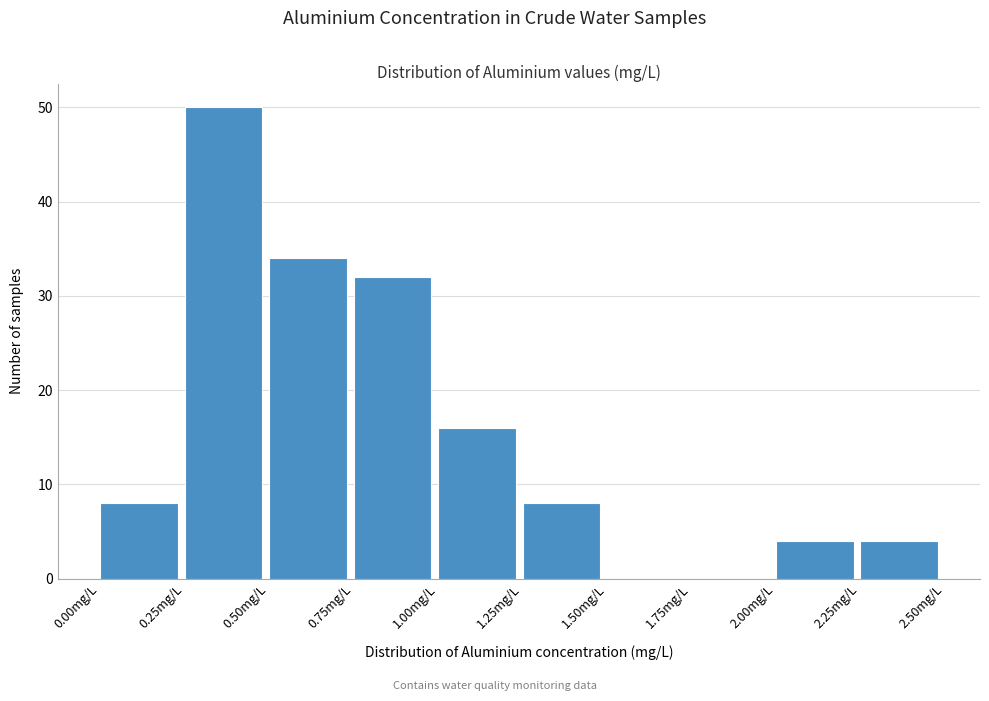

Over which range of the x-axis is the bar tallest?

0.25 to 0.50